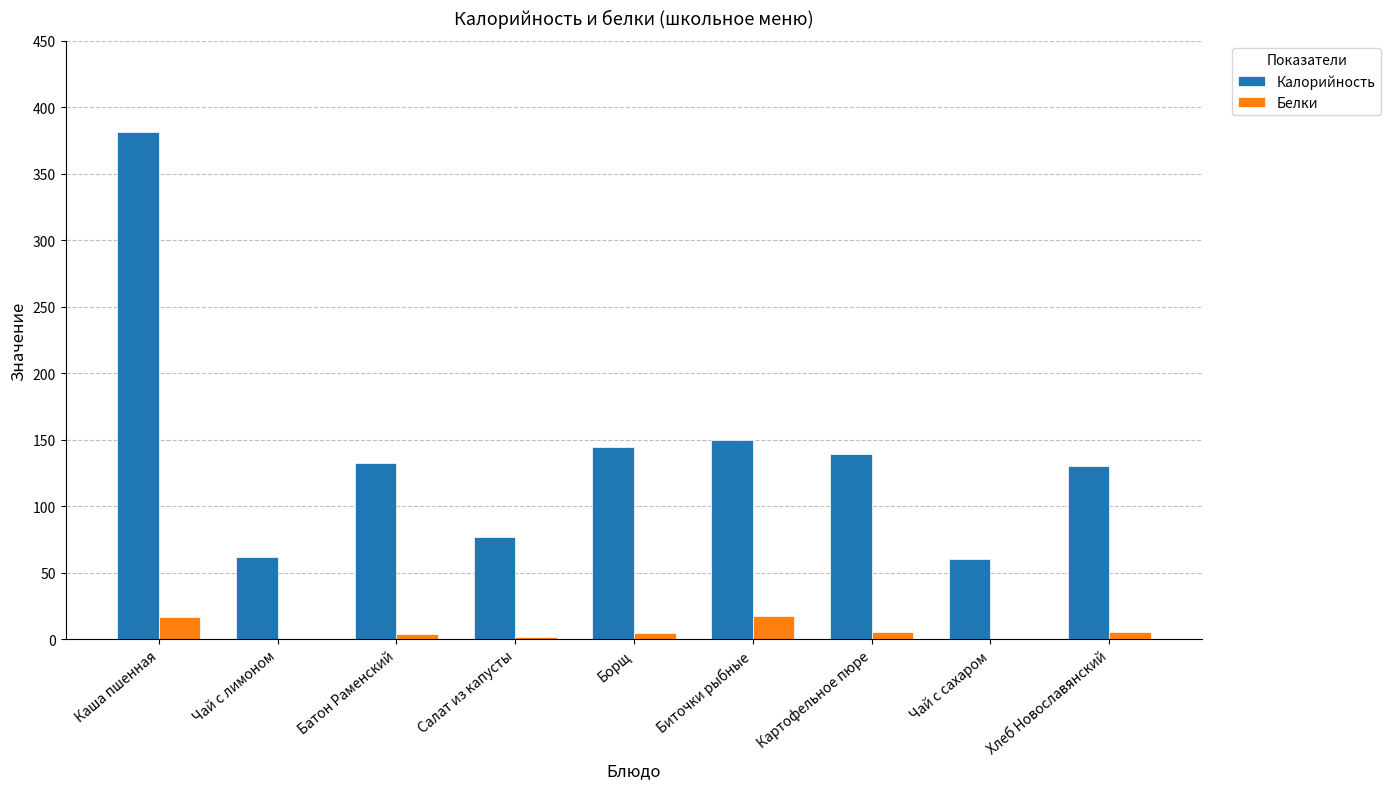

At which label does Калорийность reach its peak?

Каша пшенная